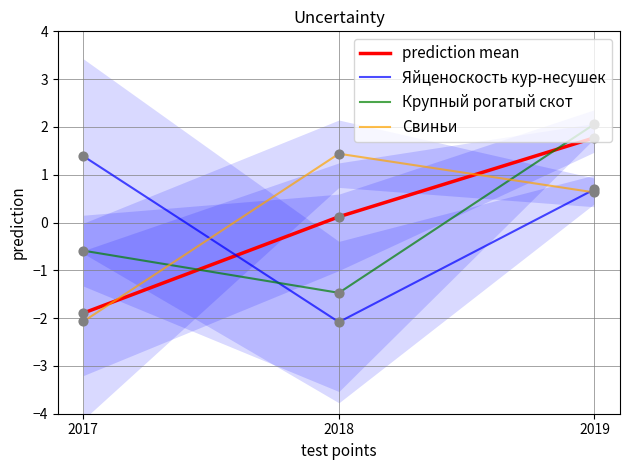

What are all the series names shown in the legend?

prediction mean, Яйценоскость кур-несушек, Крупный рогатый скот, Свиньи